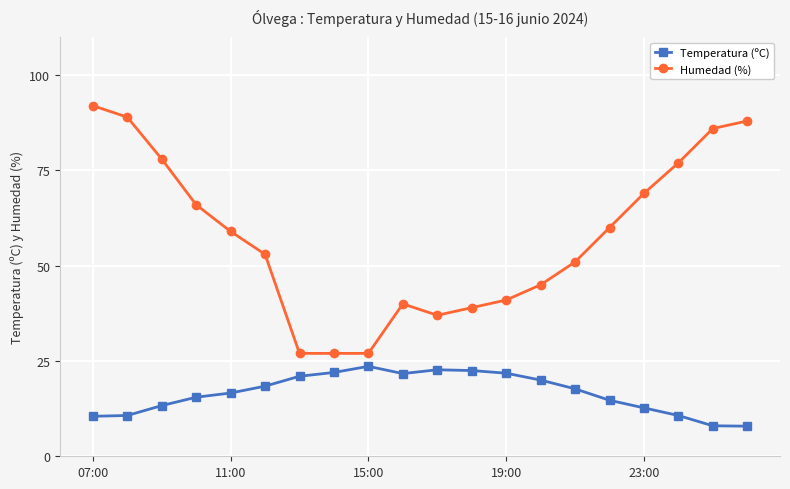

True or false: Temperatura (ºC) has more than 0 points higher than both neighbors.

True